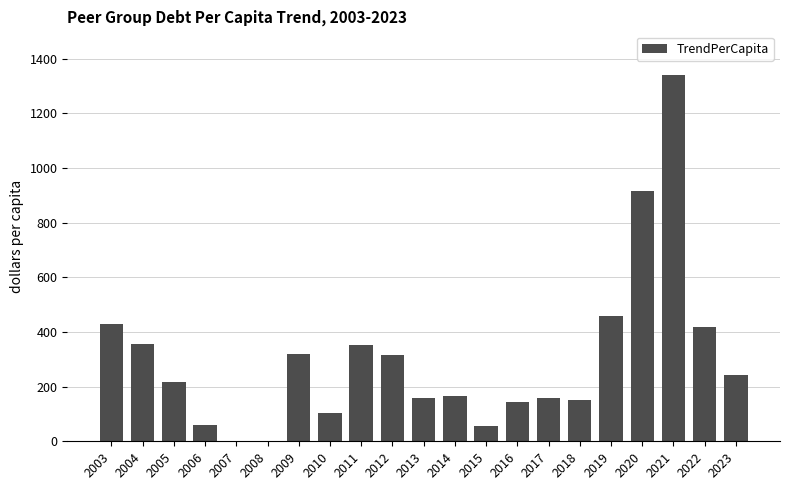

The value at 2010 is 37.8. True or false?

False